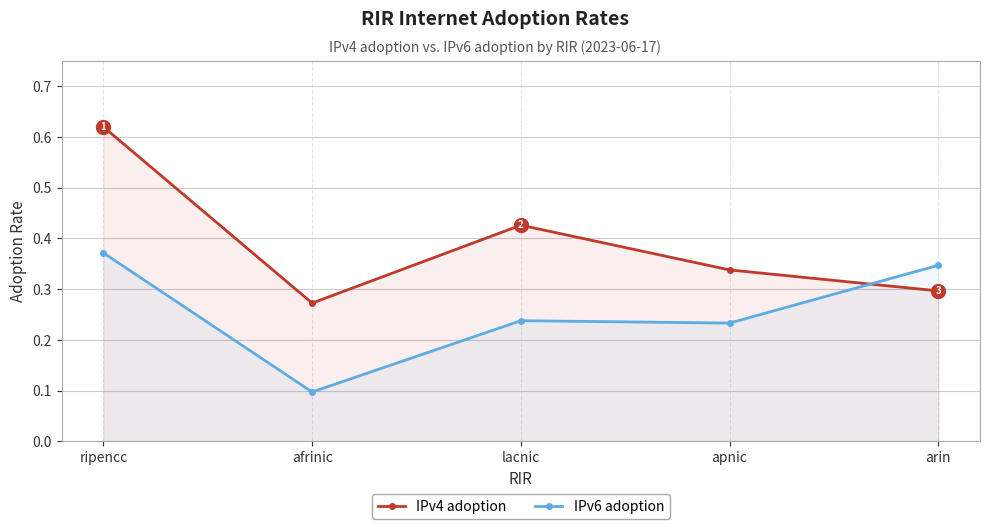

True or false: IPv4 adoption has a value of 0.3 at ripencc.

False